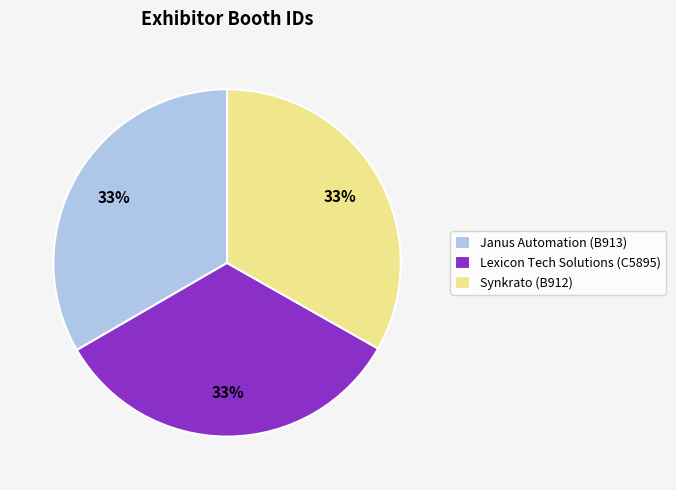

Is there any slice that represents more than half of the pie?

No